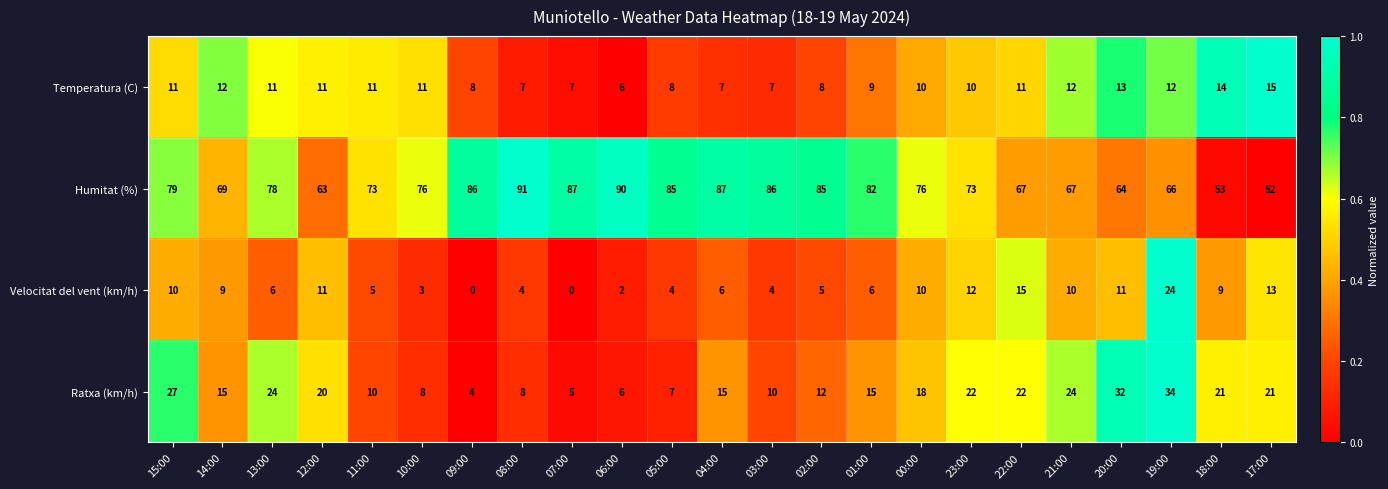

At which label does Velocitat del vent (km/h) first exceed 6?

15:00